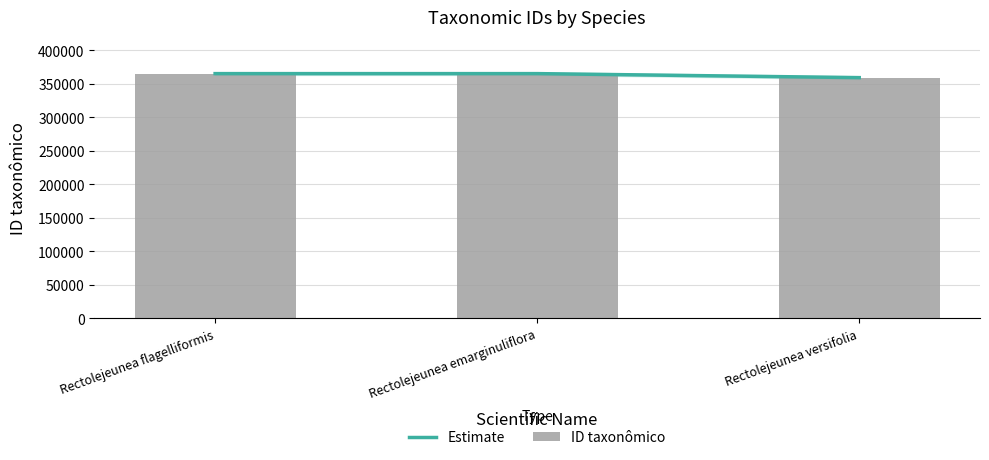

What is the sum of all Estimate values?

1088499